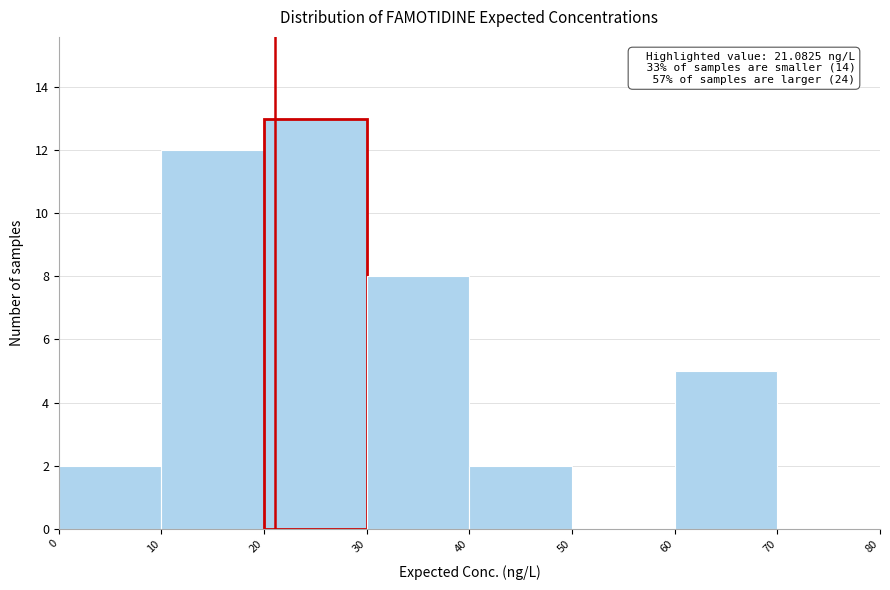

Which range on the x-axis has the tallest bar?

20 to 30